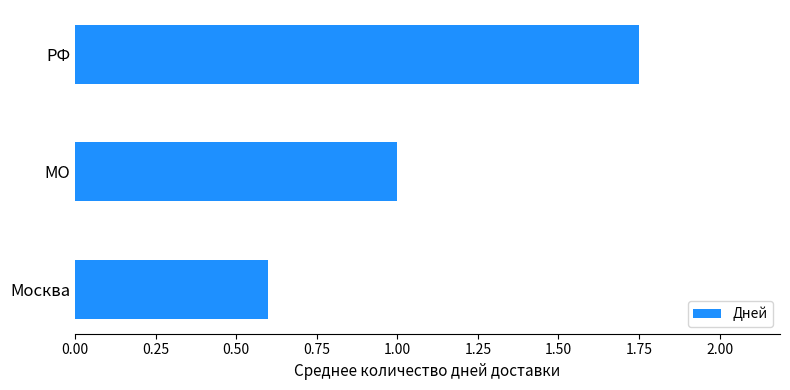

Between Москва and РФ, which is larger?

РФ